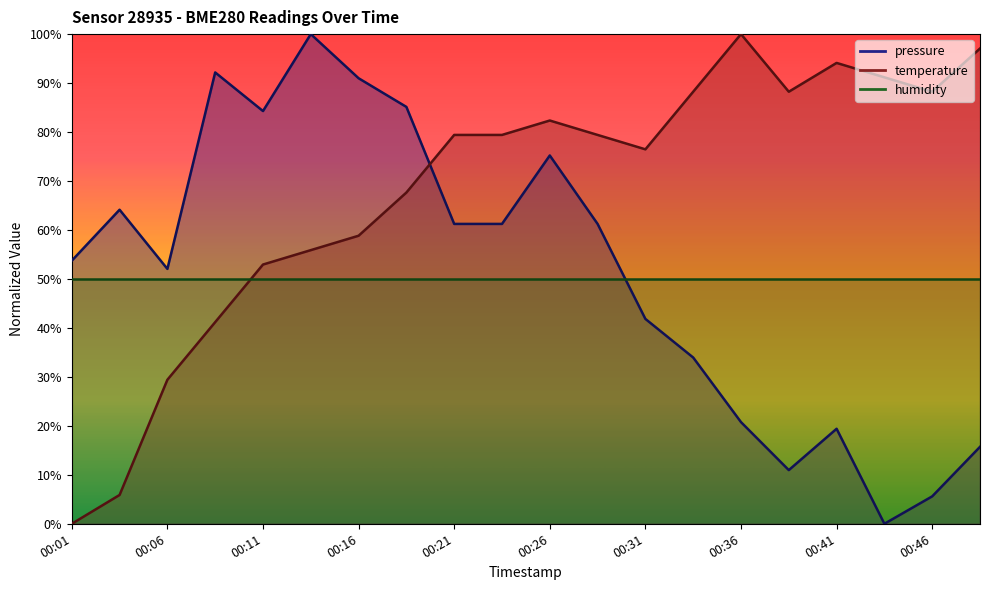

How many values in the pressure series are below 61?

10